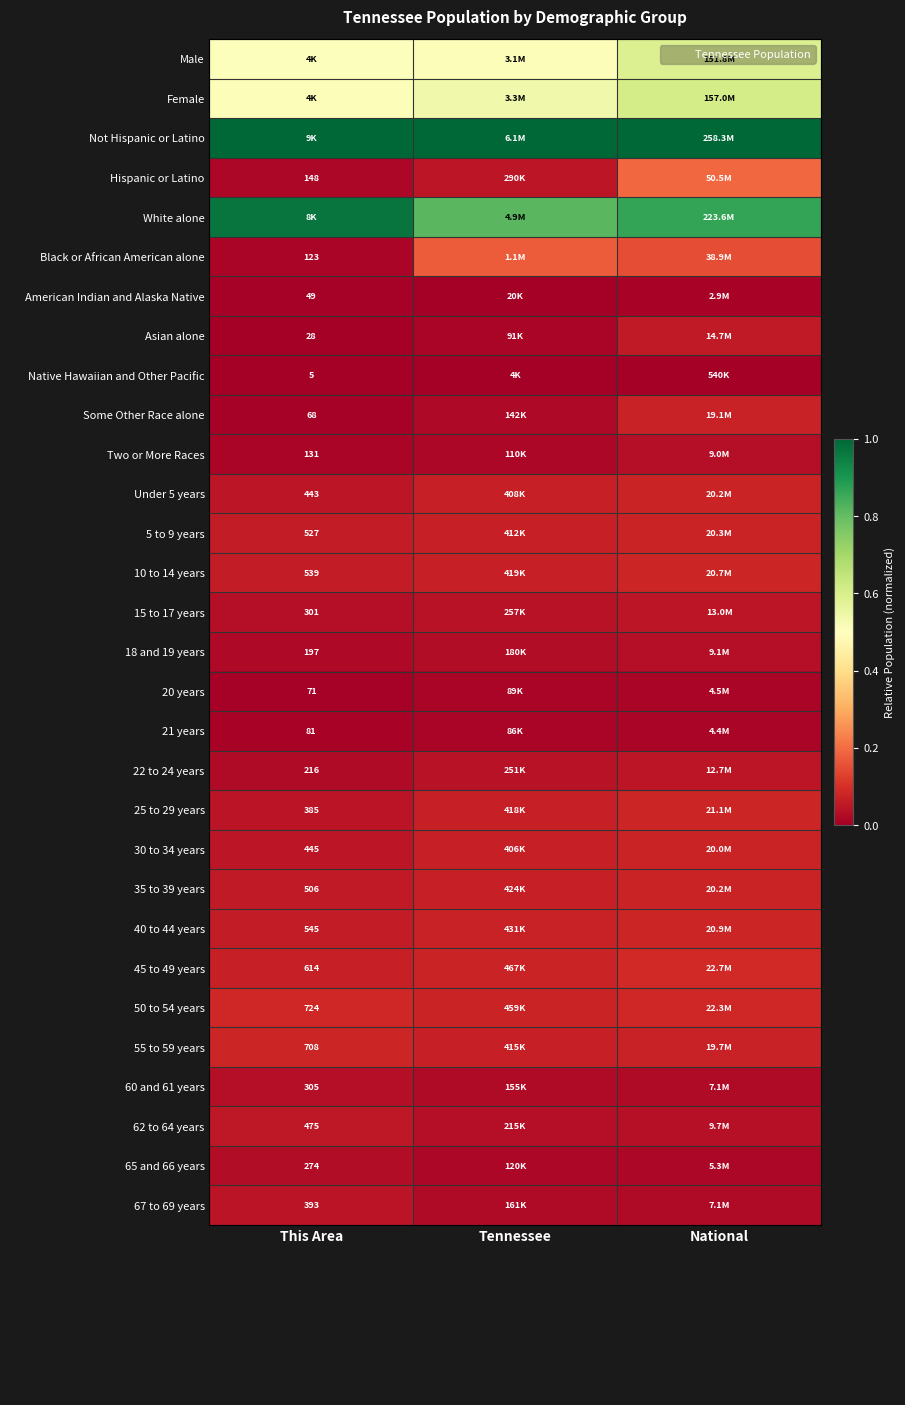

Rank the series at Tennessee from lowest to highest value.

Native Hawaiian and Other Pacific, American Indian and Alaska Native, 21 years, 20 years, Asian alone, Two or More Races, 65 and 66 years, Some Other Race alone, 60 and 61 years, 67 to 69 years, 18 and 19 years, 62 to 64 years, 22 to 24 years, 15 to 17 years, Hispanic or Latino, 30 to 34 years, Under 5 years, 5 to 9 years, 55 to 59 years, 25 to 29 years, 10 to 14 years, 35 to 39 years, 40 to 44 years, 50 to 54 years, 45 to 49 years, Black or African American alone, Male, Female, White alone, Not Hispanic or Latino